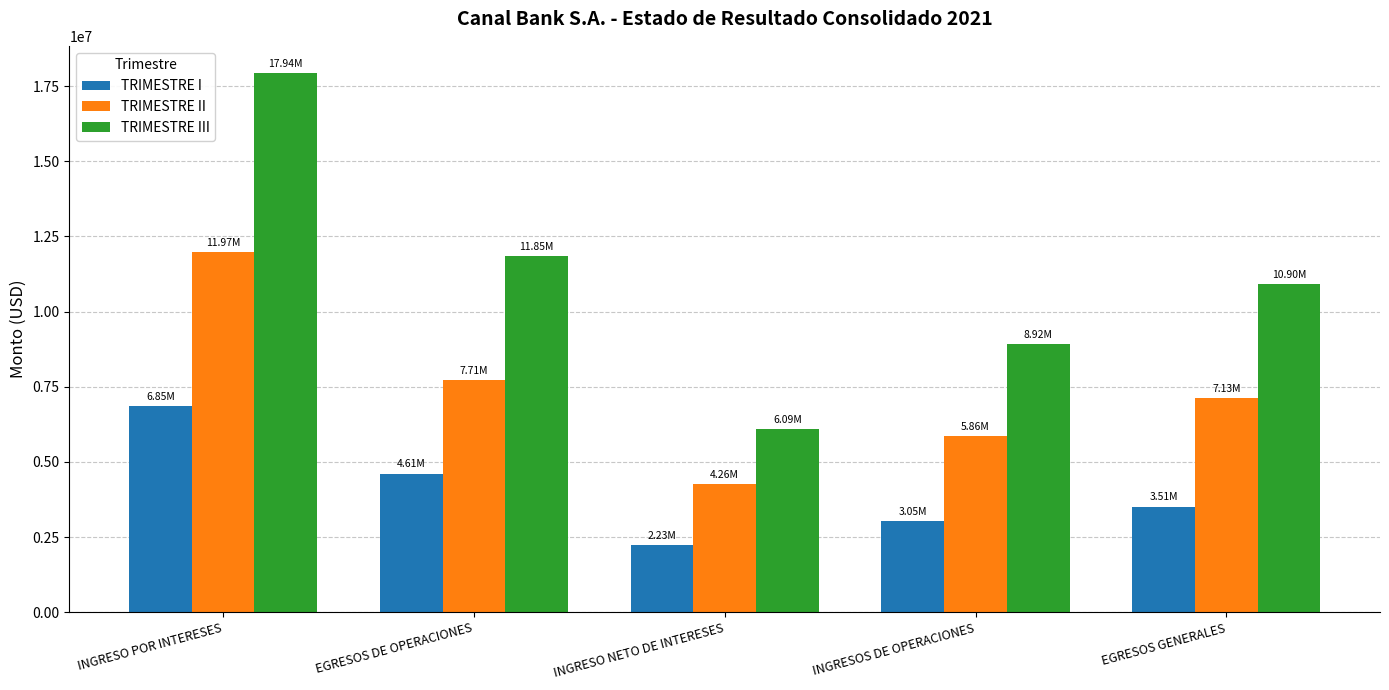

What is the total value across all series at EGRESOS DE OPERACIONES?

24178715.9